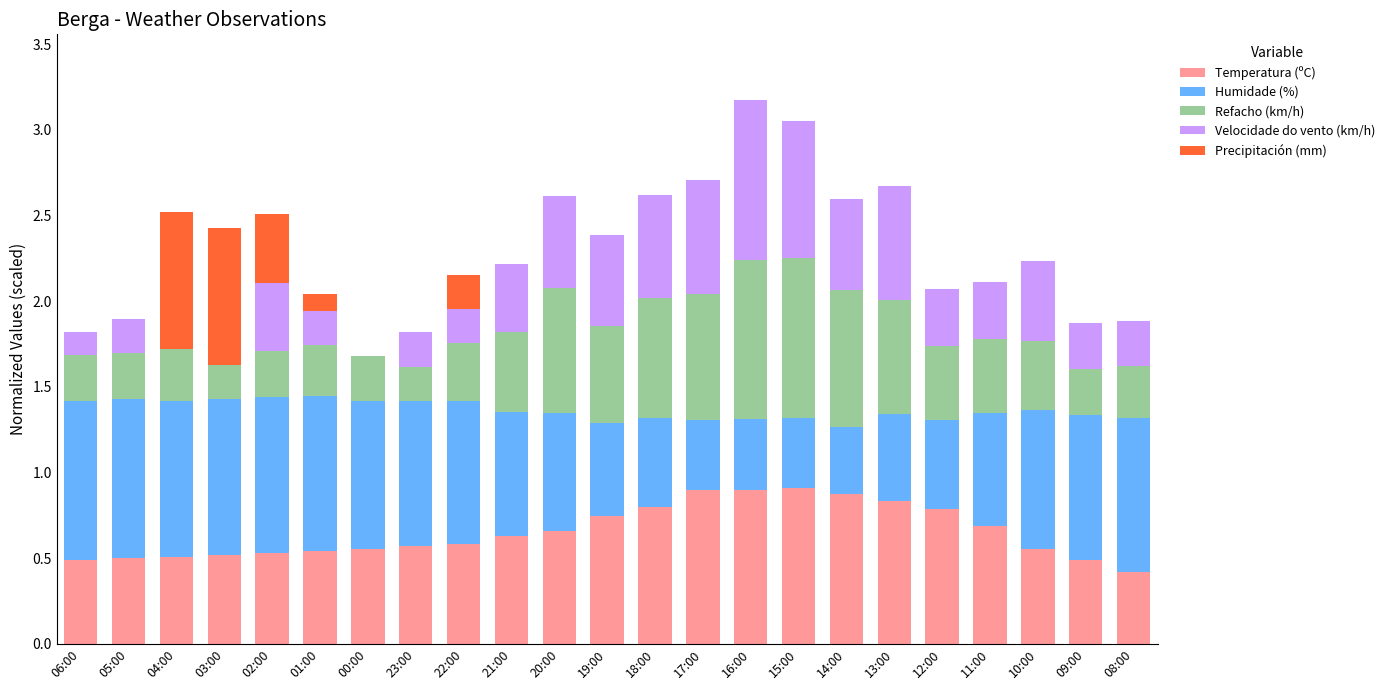

What is the total value across all series at 13:00?

2.7